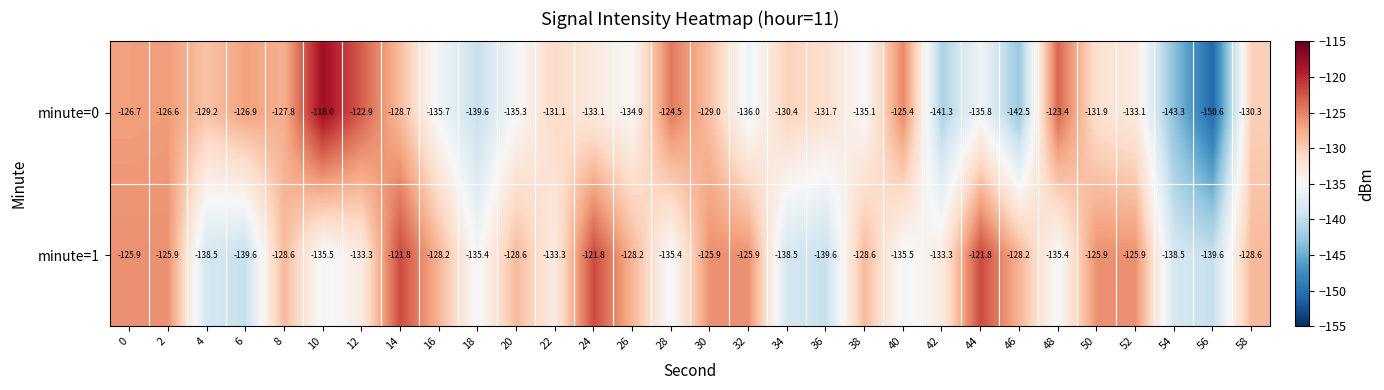

The minute=1 series shows -135.5 at 40. True or false?

True